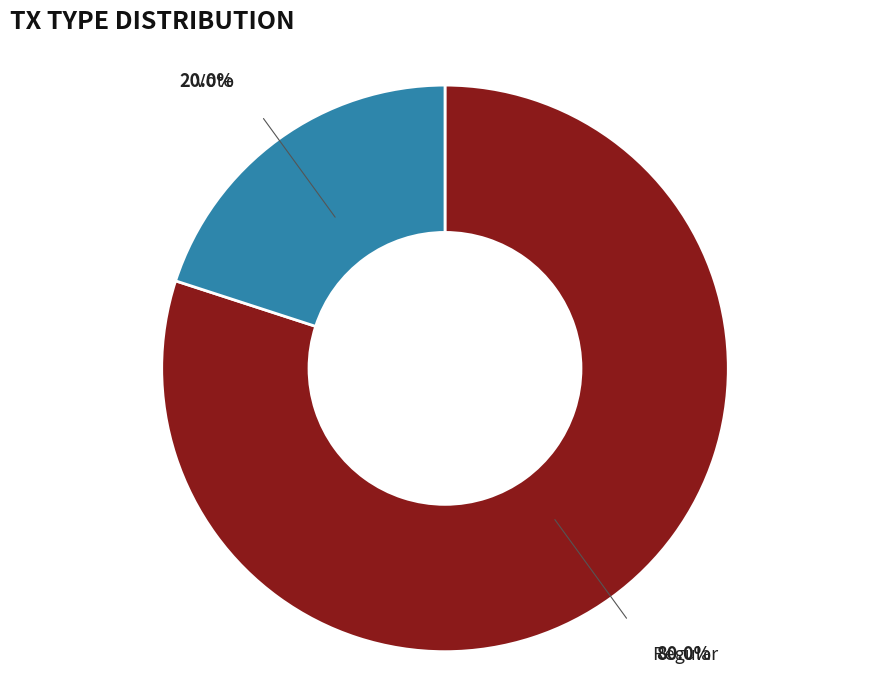

How many slices are in this pie chart?

2